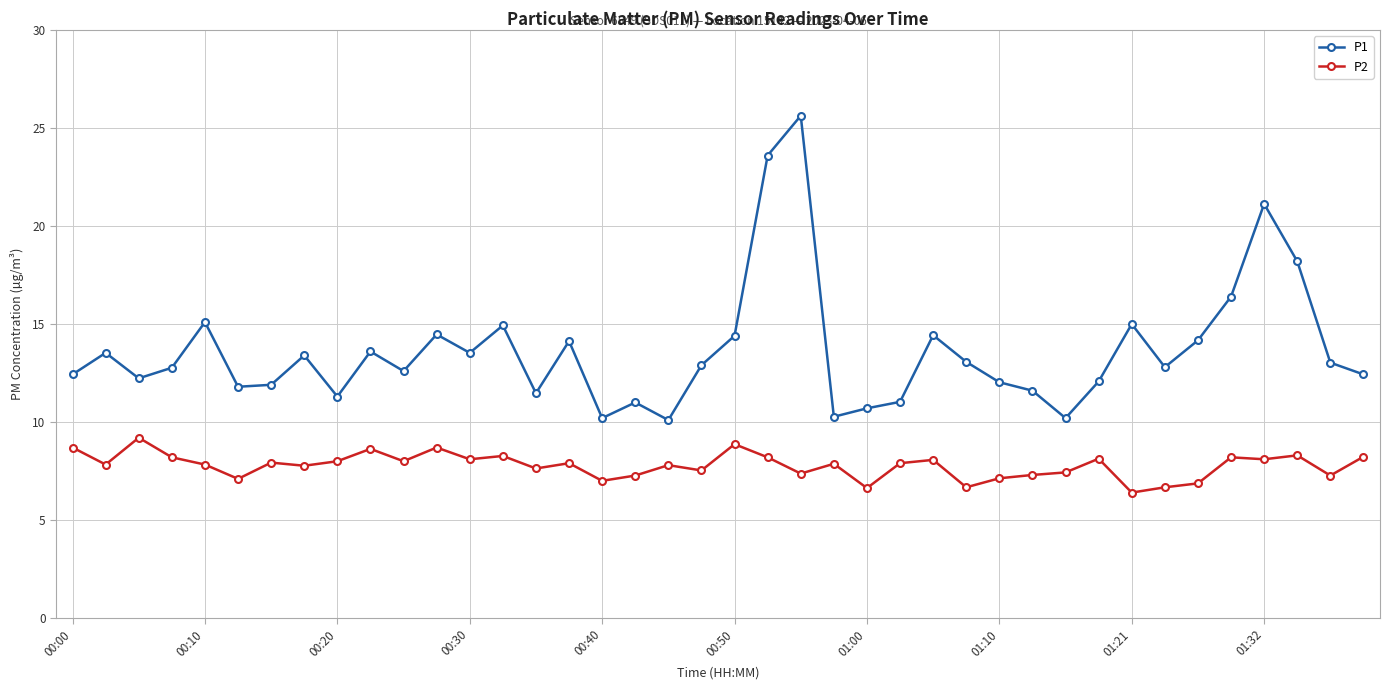

What is the highest value of the P1 series?

25.6